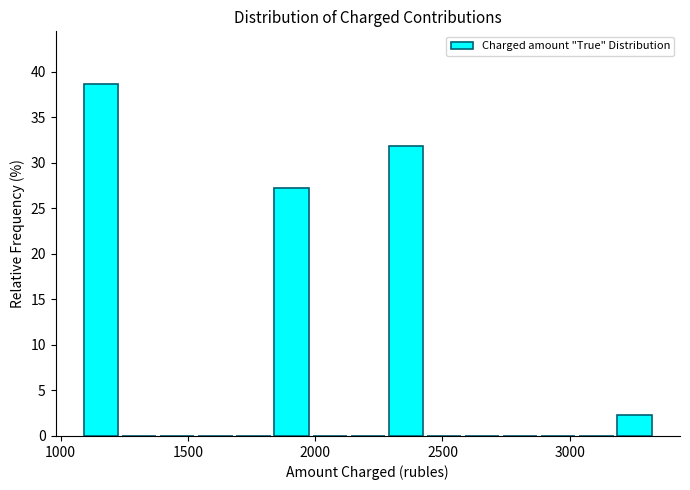

Read against the x-axis, roughly where is the centre of the tallest bar?

1150